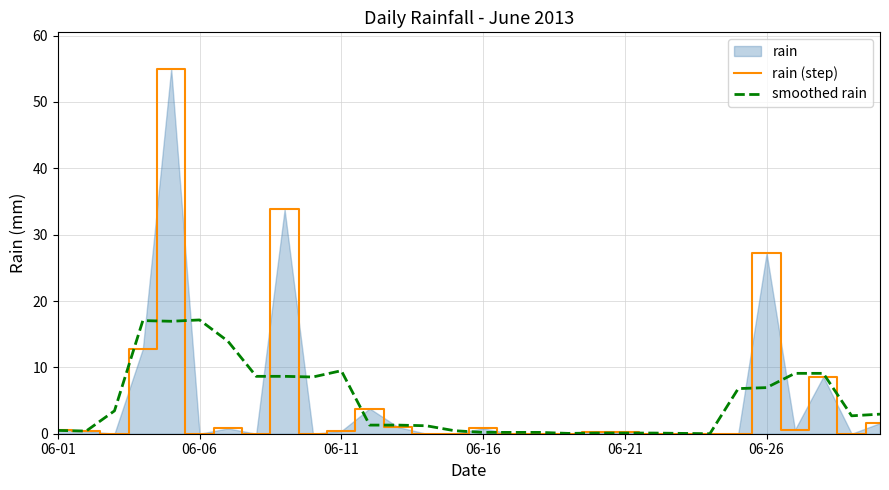

What is the average value of the smoothed rain series?

4.9